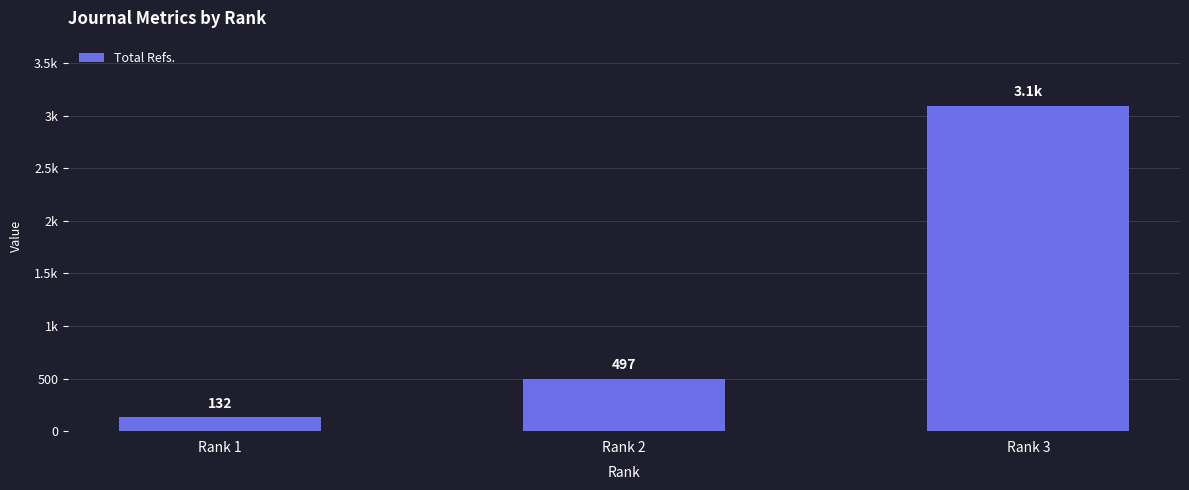

Are the bars horizontal?

No